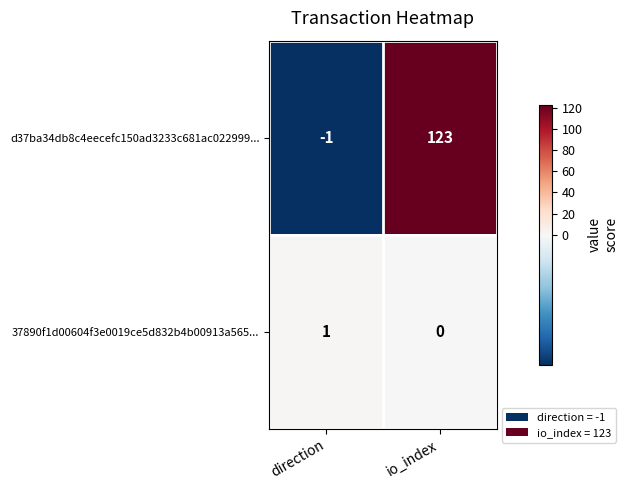

At which category is the sum across all series the highest?

io_index